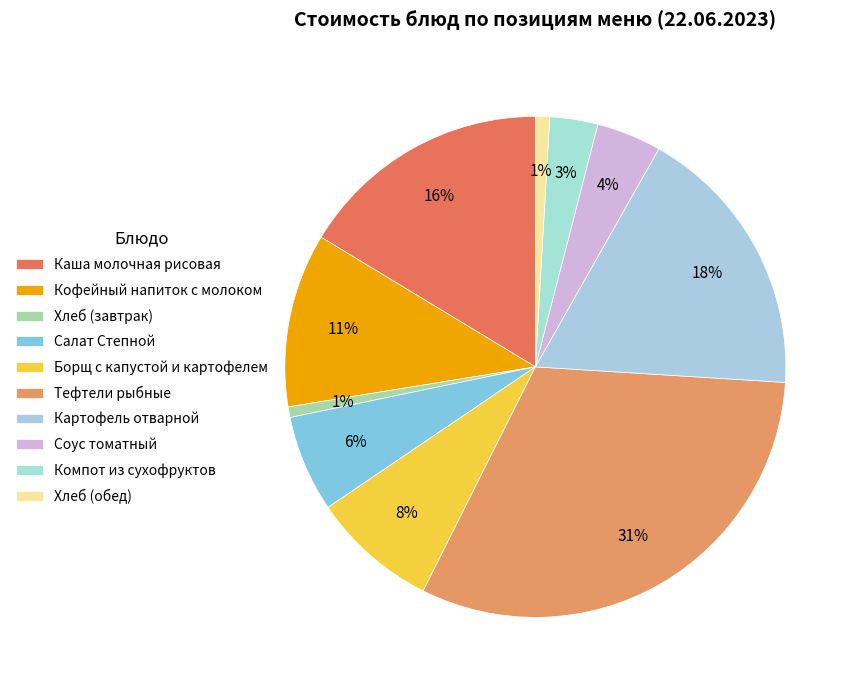

How many segments does this pie chart have?

10